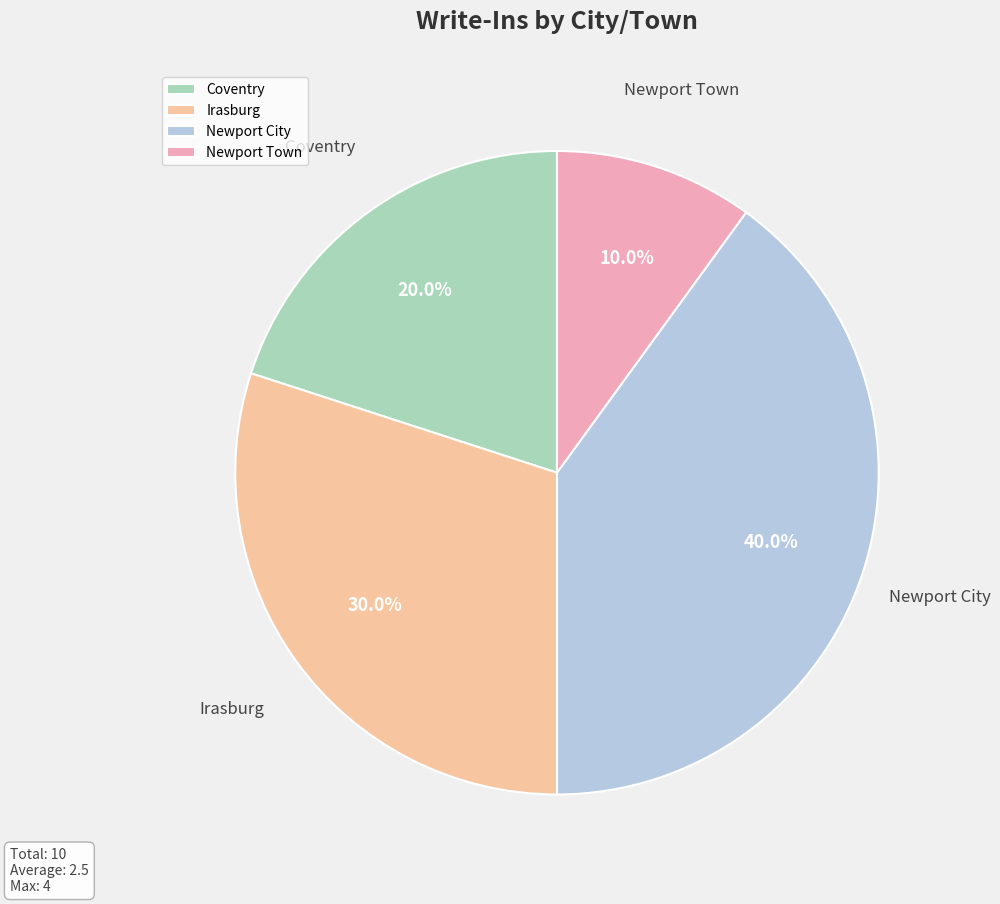

Rank the categories by value from highest to lowest.

Newport City, Irasburg, Coventry, Newport Town